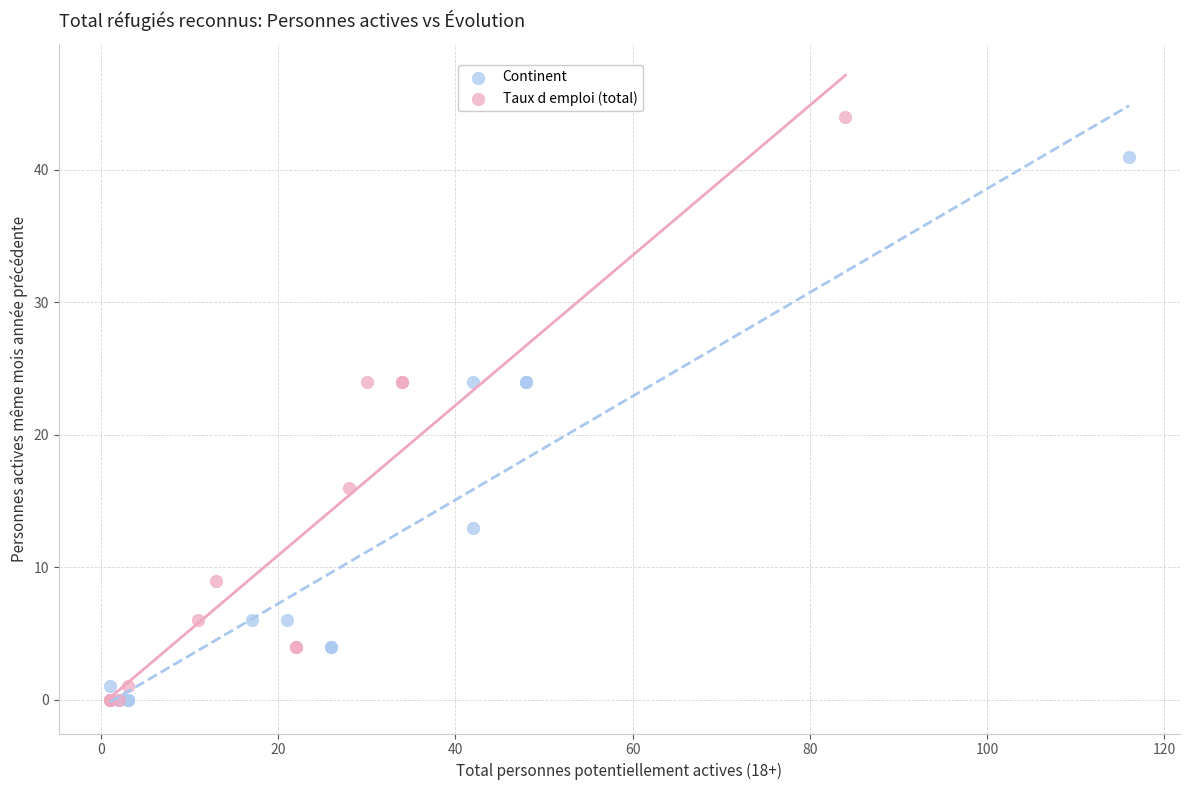

Which series contains the highest Y value?

Taux d emploi (total)